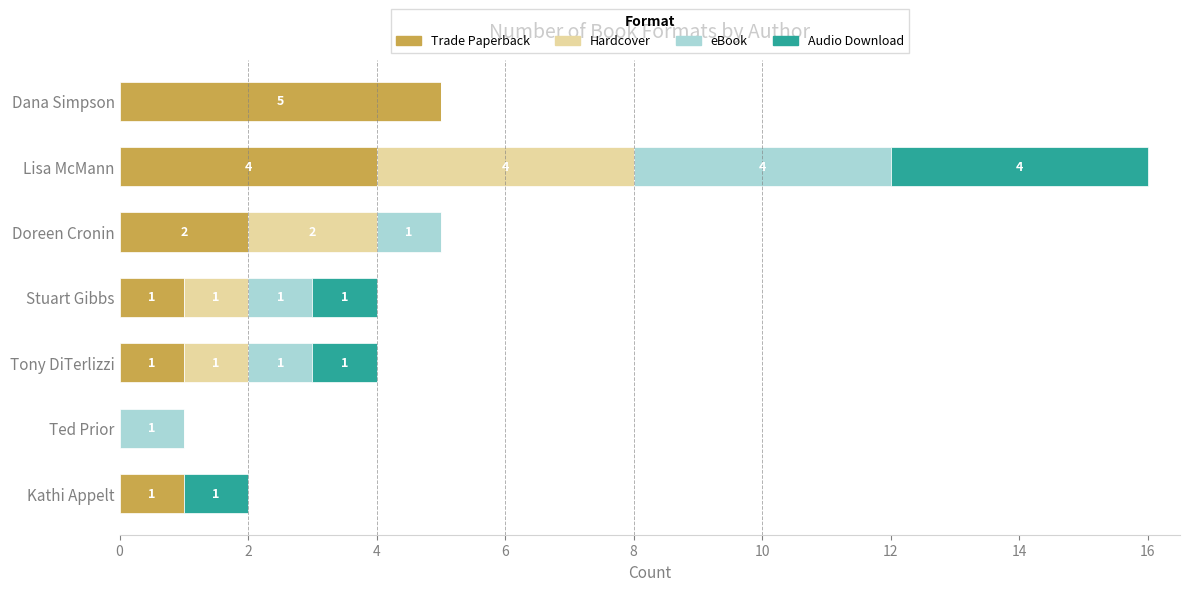

At which category is the sum across all series the highest?

Lisa McMann